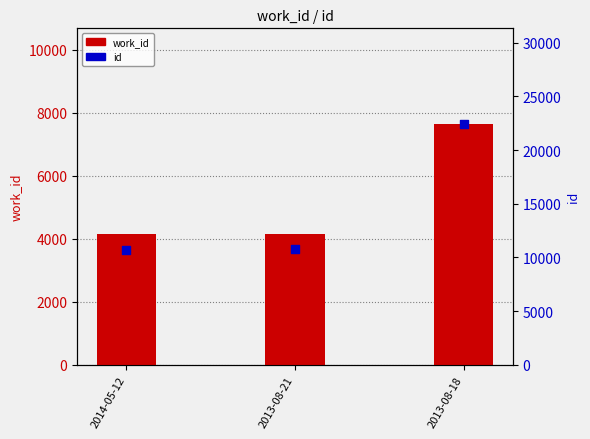

Which series has the largest Y range (max minus min)?

id